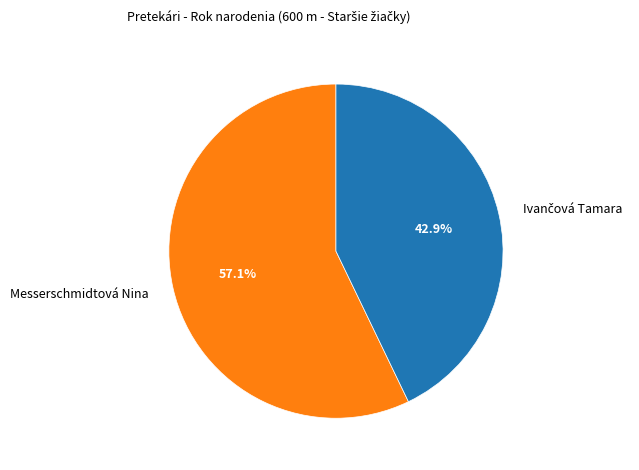

Is there a majority slice in this chart?

Yes